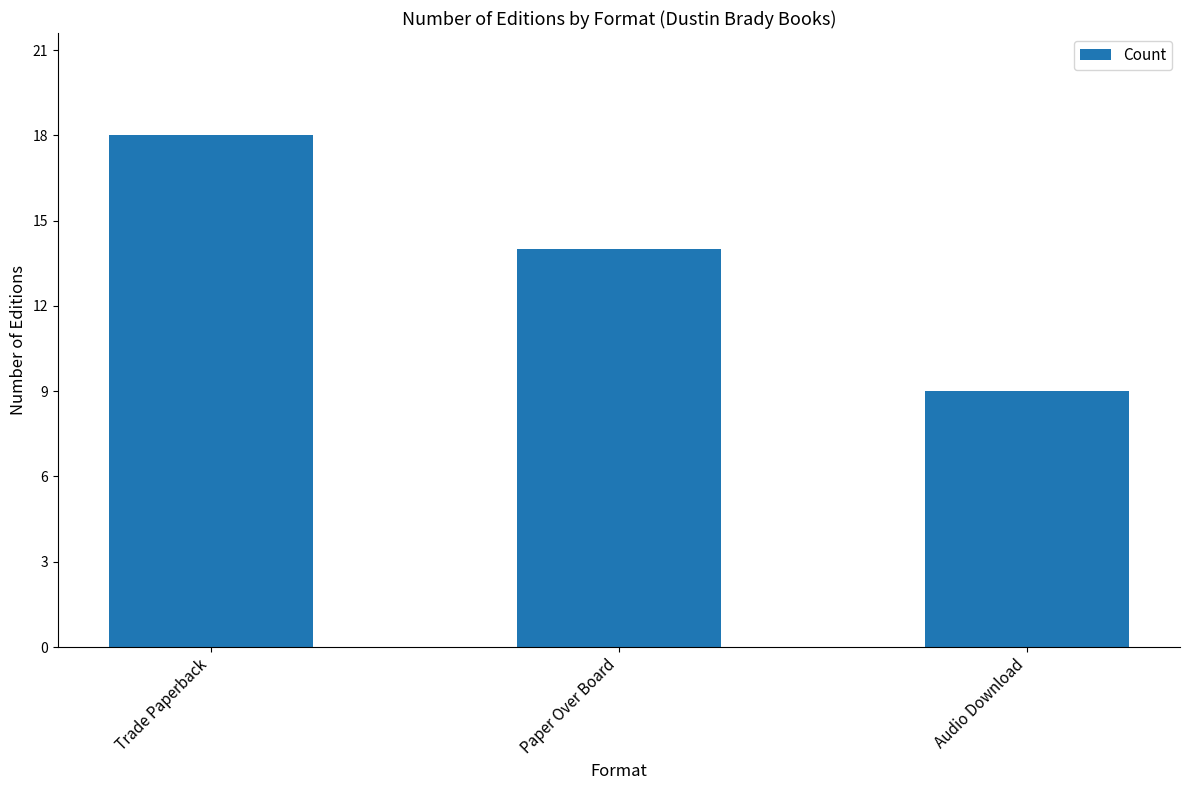

How many values are below 14?

1